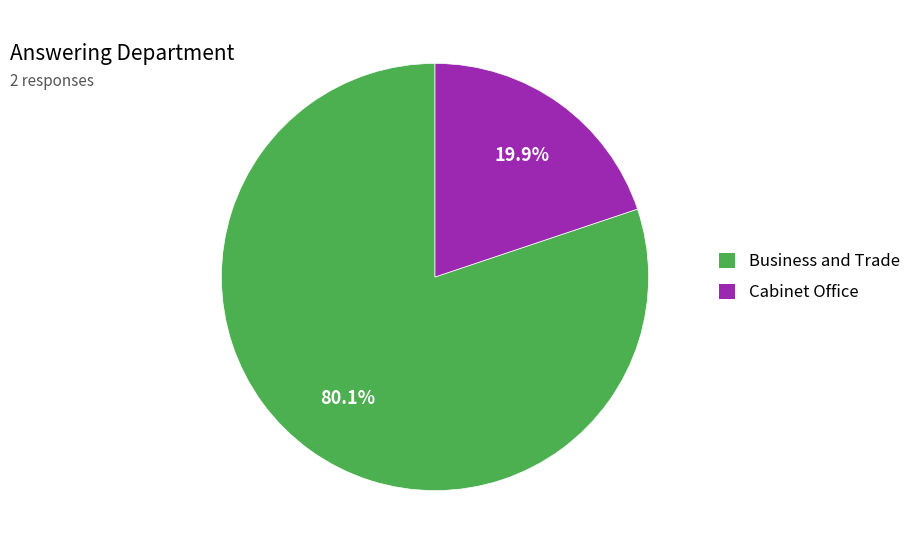

Is there any slice that represents more than half of the pie?

Yes